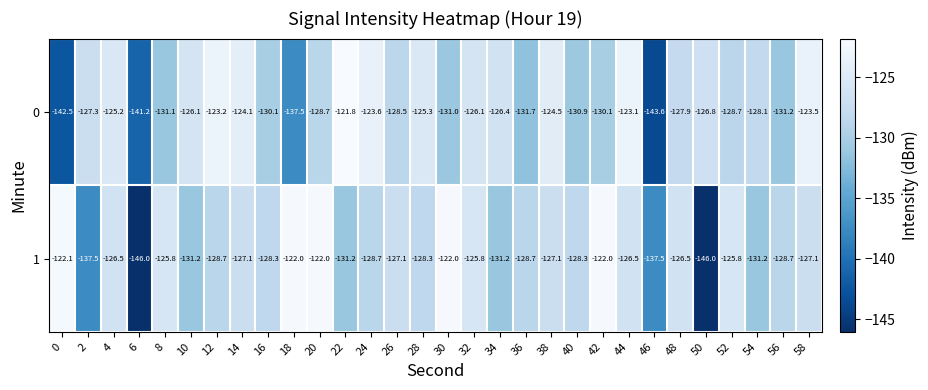

List the series in order of their overall mean, highest first.

1, 0